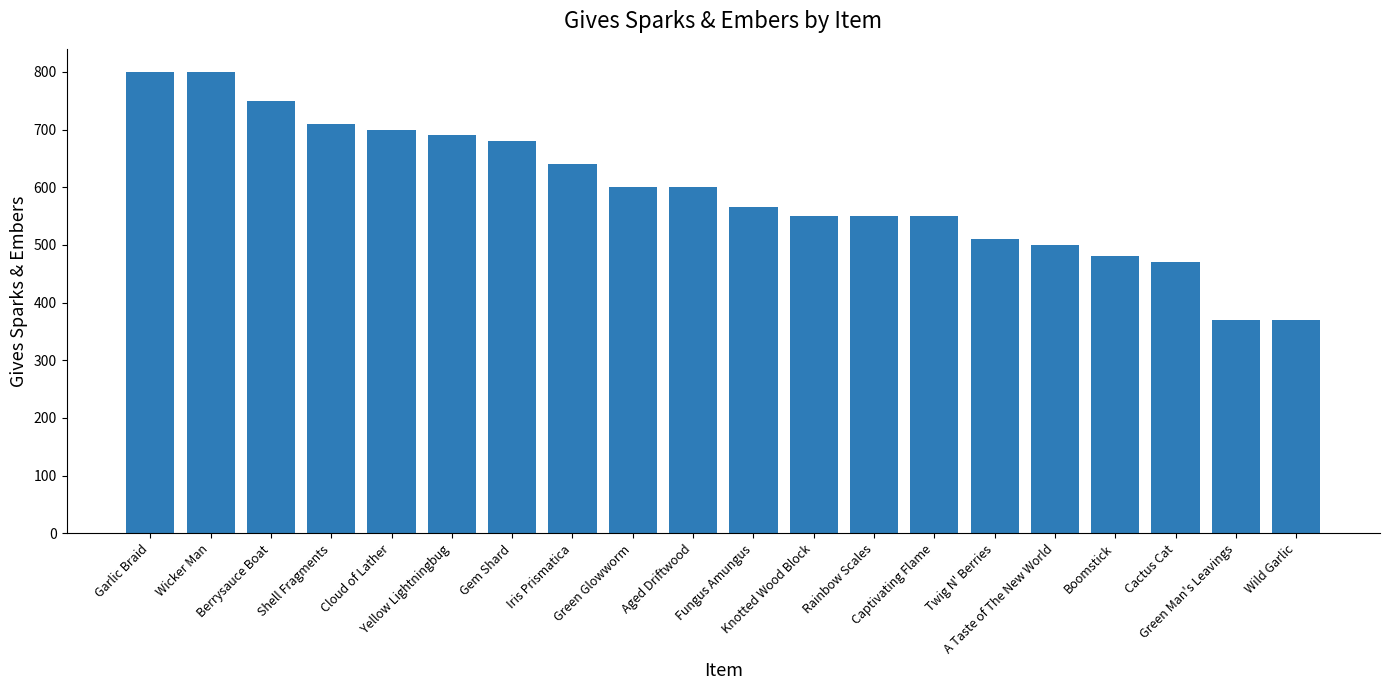

The value at Garlic Braid is 800. True or false?

True